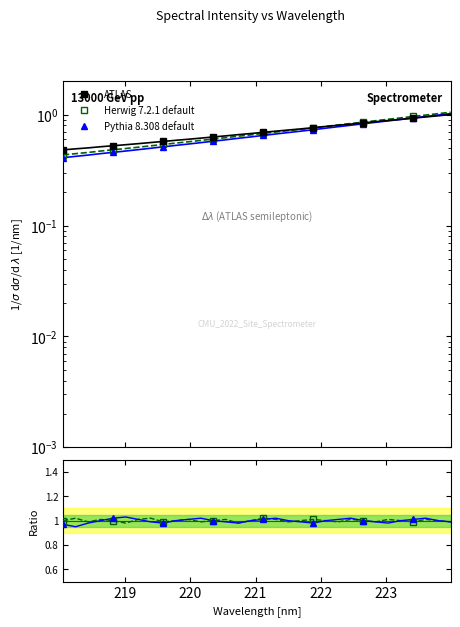

True or false: Herwig ratio and Herwig 7.2.1 default intersect in this chart.

False